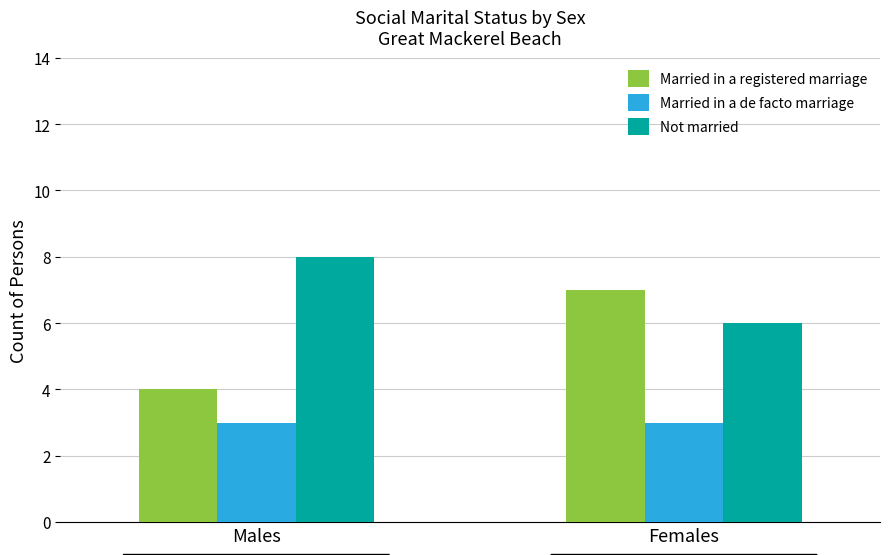

At which category is the sum across all series the highest?

Females